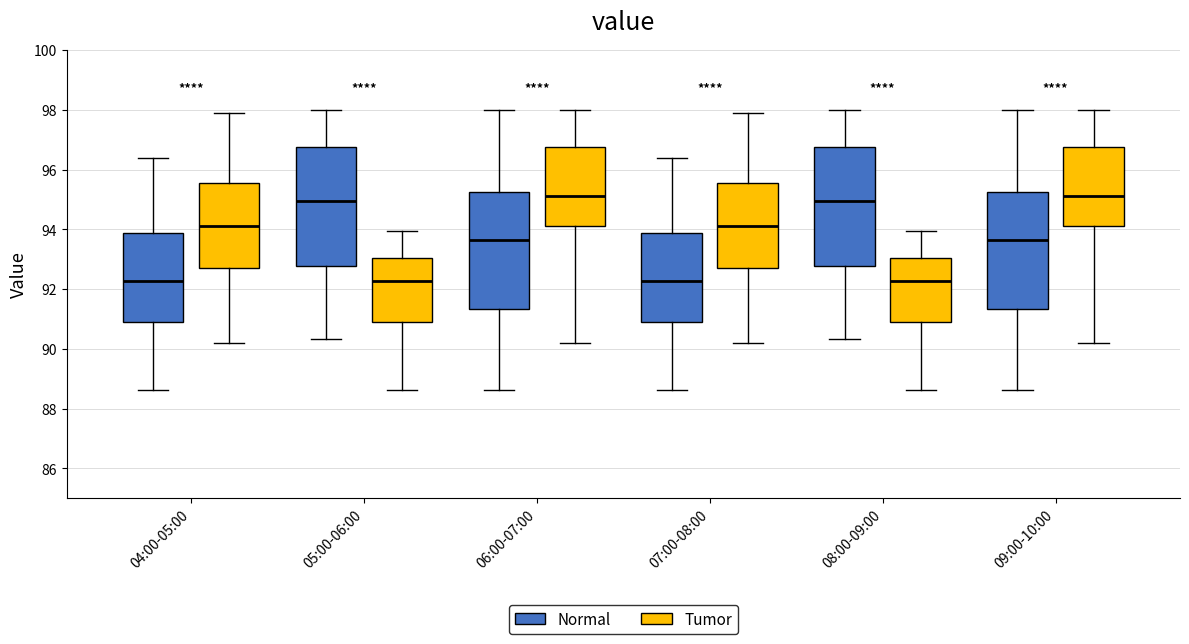

Reading left to right, read every box against the y-axis: the position of its median line, the range the box covers, and the ends of its whiskers. The values are not printed on the chart, so give them approximately, as read against the axis.

04:00-05:00 (Normal): median 92.2, box 91.0 to 93.8, whiskers 88.6 to 96.4
04:00-05:00 (Tumor): median 94.2, box 92.6 to 95.6, whiskers 90.2 to 97.8
05:00-06:00 (Normal): median 95.0, box 92.8 to 96.8, whiskers 90.4 to 98.0
05:00-06:00 (Tumor): median 92.2, box 91.0 to 93.0, whiskers 88.6 to 94.0
06:00-07:00 (Normal): median 93.6, box 91.4 to 95.2, whiskers 88.6 to 98.0
06:00-07:00 (Tumor): median 95.2, box 94.2 to 96.8, whiskers 90.2 to 98.0
07:00-08:00 (Normal): median 92.2, box 91.0 to 93.8, whiskers 88.6 to 96.4
07:00-08:00 (Tumor): median 94.2, box 92.6 to 95.6, whiskers 90.2 to 97.8
08:00-09:00 (Normal): median 95.0, box 92.8 to 96.8, whiskers 90.4 to 98.0
08:00-09:00 (Tumor): median 92.2, box 91.0 to 93.0, whiskers 88.6 to 94.0
09:00-10:00 (Normal): median 93.6, box 91.4 to 95.2, whiskers 88.6 to 98.0
09:00-10:00 (Tumor): median 95.2, box 94.2 to 96.8, whiskers 90.2 to 98.0